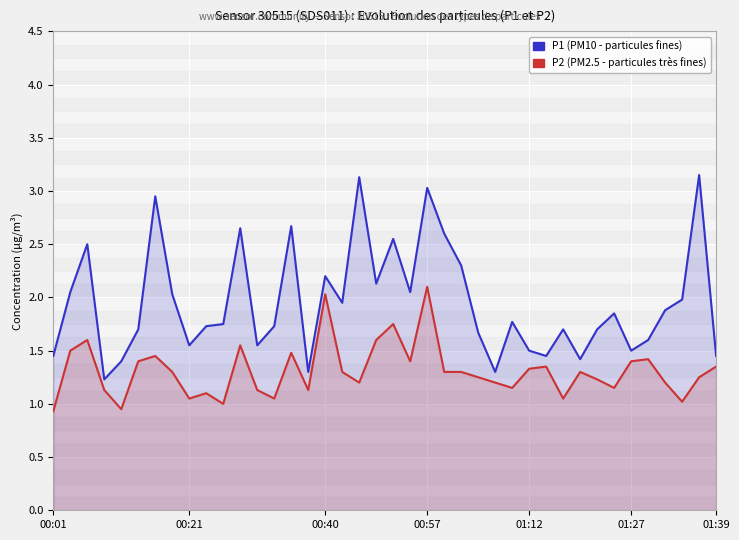

Reading left to right, extract all data points from this chart.

P1 (PM10): 1.4	2.0	2.5	1.2	1.4	1.7	3.0	2.0	1.6	1.7	1.8	2.6	1.6	1.7	2.7	1.3	2.2	1.9	3.1	2.1	2.5	2.0	3.0	2.6	2.3	1.7	1.3	1.8	1.5	1.4	1.7	1.4	1.7	1.9	1.5	1.6	1.9	2.0	3.1	1.4
P2 (PM2.5): 0.9	1.5	1.6	1.1	0.9	1.4	1.4	1.3	1.1	1.1	1.0	1.6	1.1	1.1	1.5	1.1	2.0	1.3	1.2	1.6	1.8	1.4	2.1	1.3	1.3	1.2	1.2	1.1	1.3	1.4	1.1	1.3	1.2	1.1	1.4	1.4	1.2	1.0	1.2	1.4